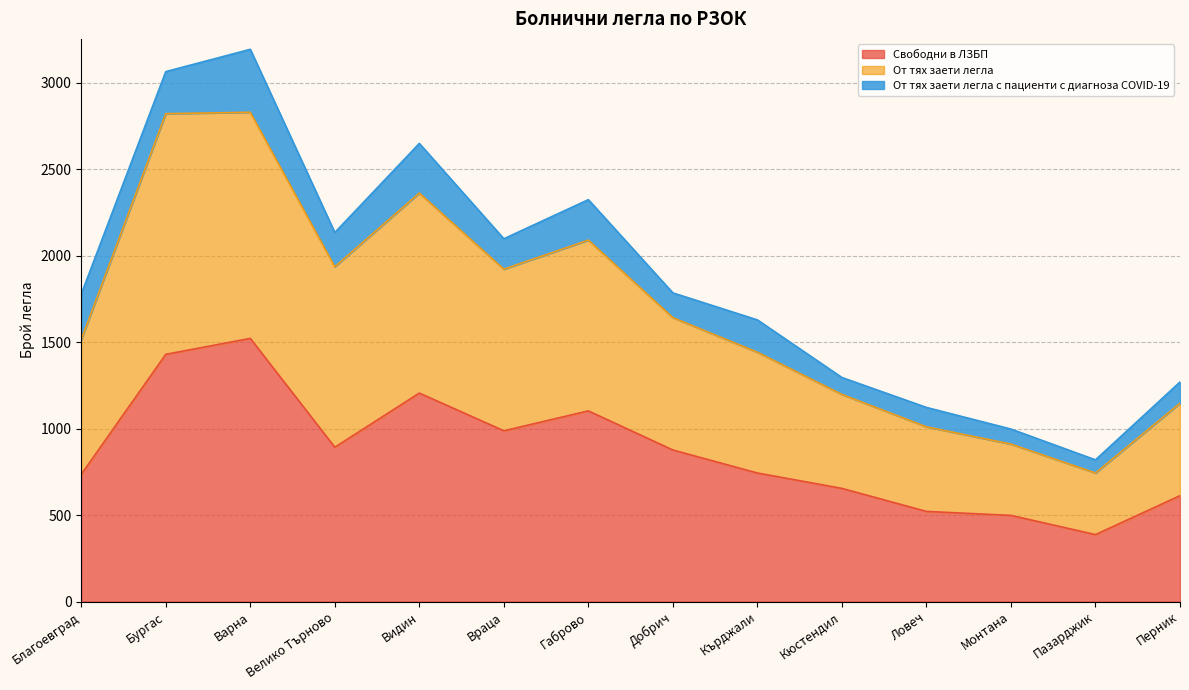

The Свободни в ЛЗБП series shows 387 at Пазарджик. True or false?

True